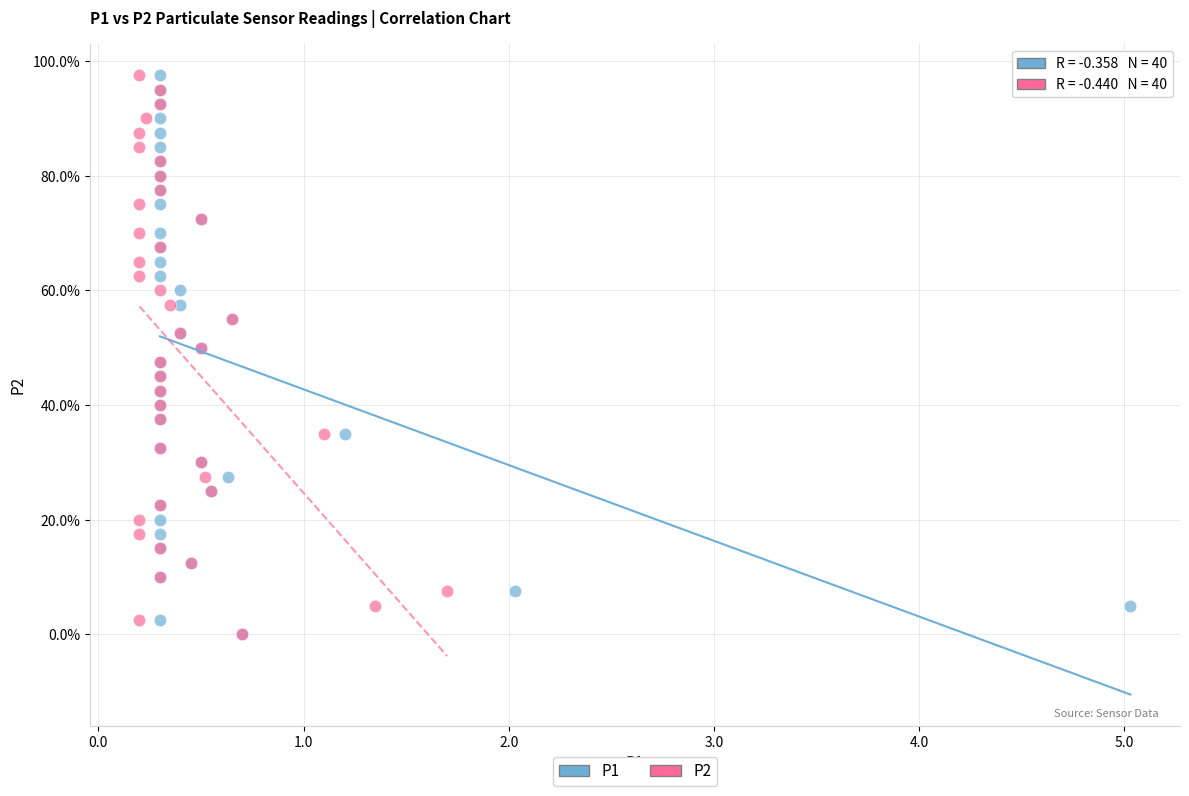

What are all the series names shown in the legend?

P1, P2